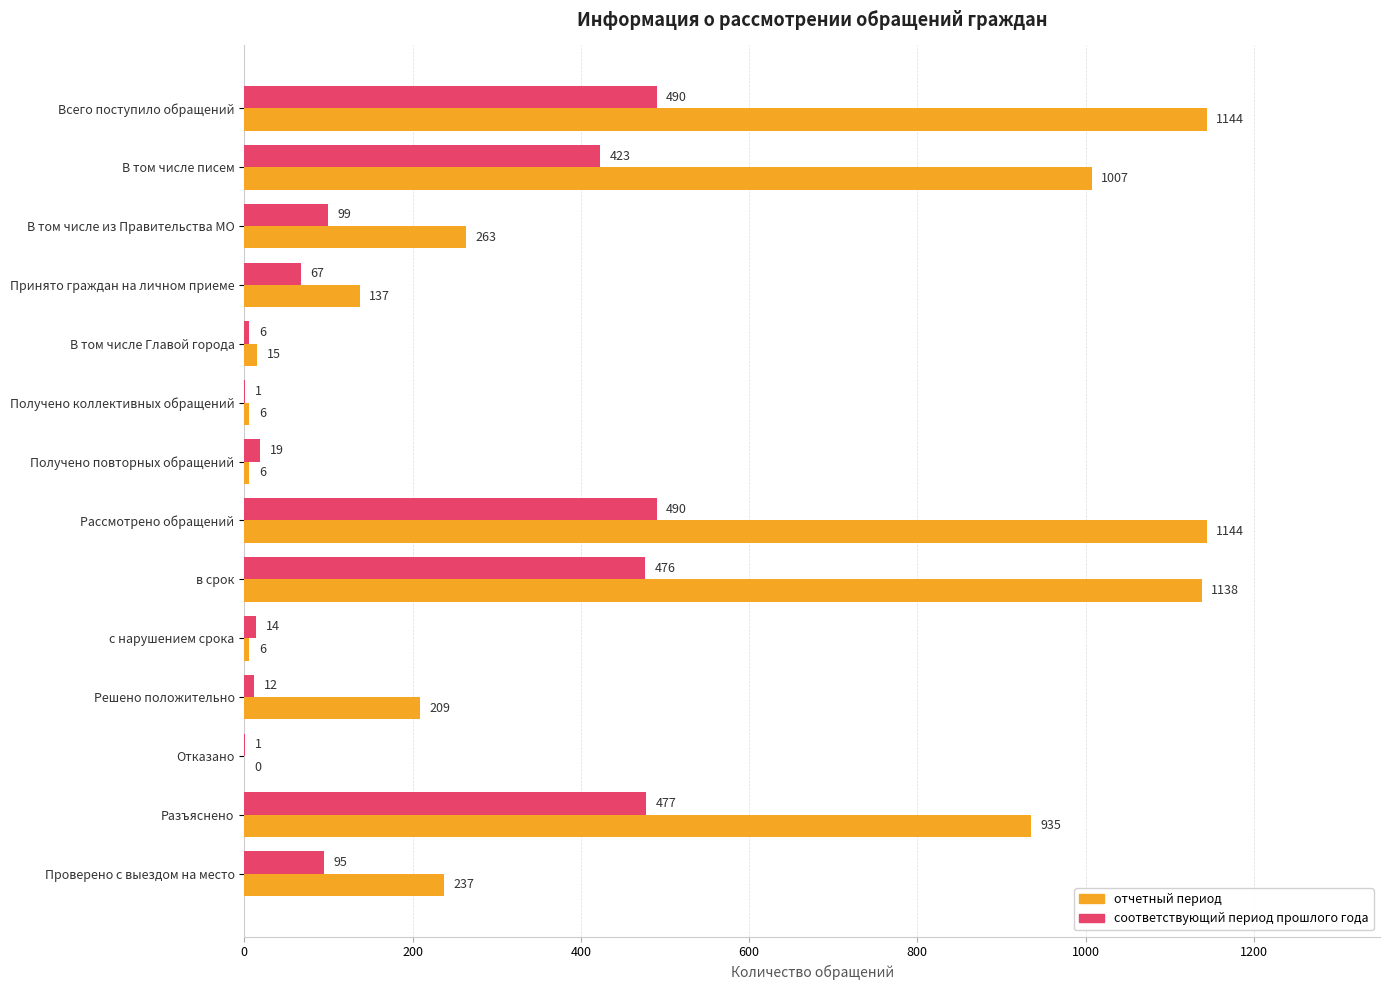

Read the соответствующий период прошлого года value at В том числе Главой города, to the nearest 10.

10